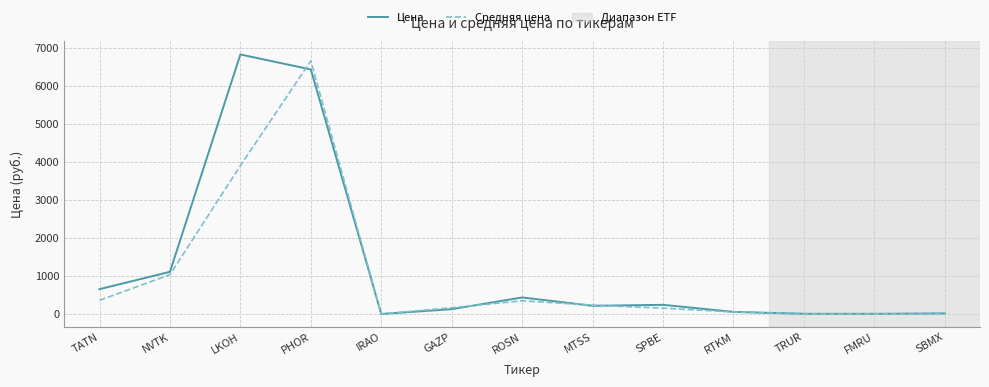

List the series in order of their peak value, highest first.

Цена, Средняя цена